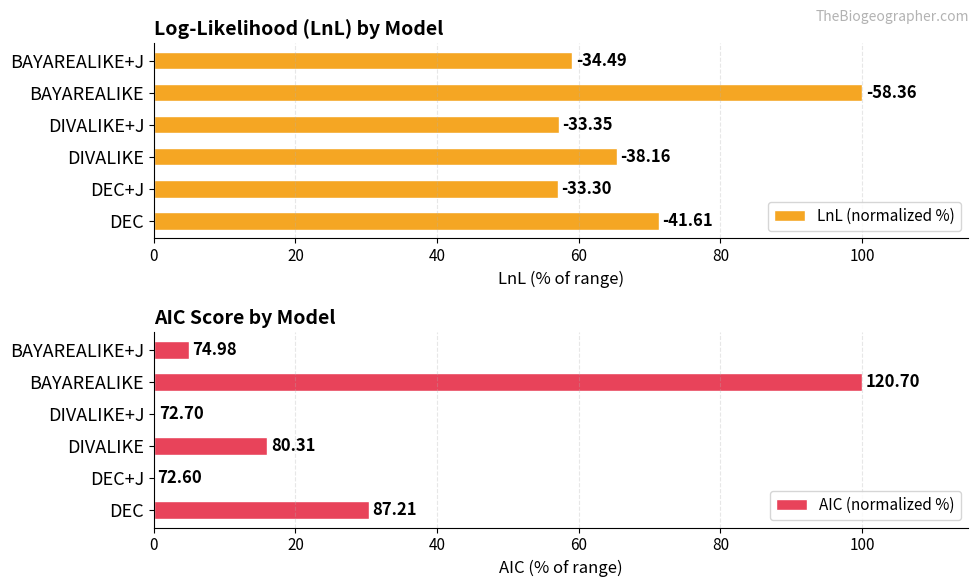

What is the maximum value for AIC (normalized %)?

100.0